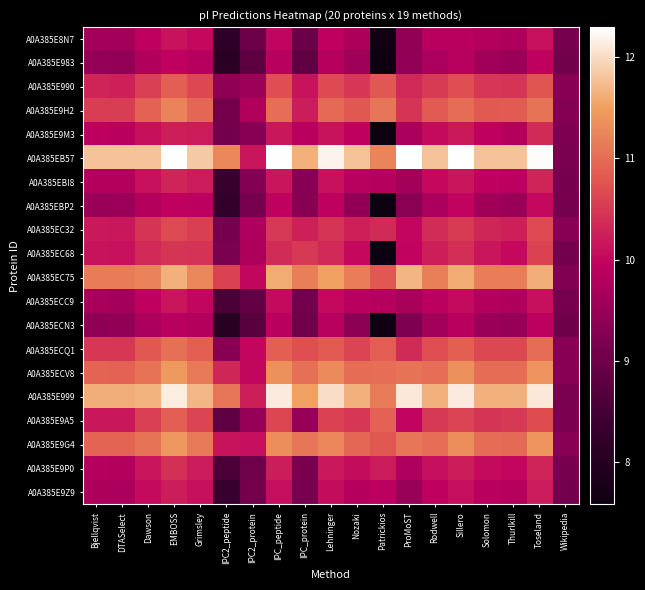

What is the minimum value shown in the chart?

7.6